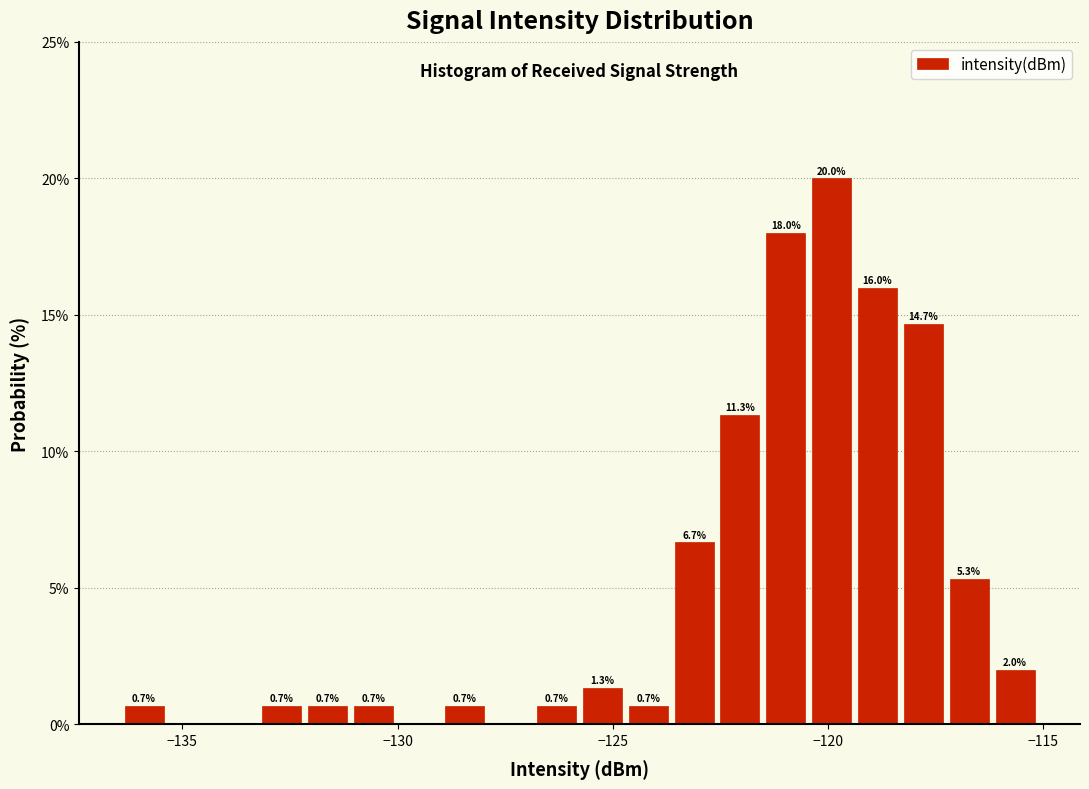

Read against the x-axis, roughly where is the centre of the tallest bar?

-120.0